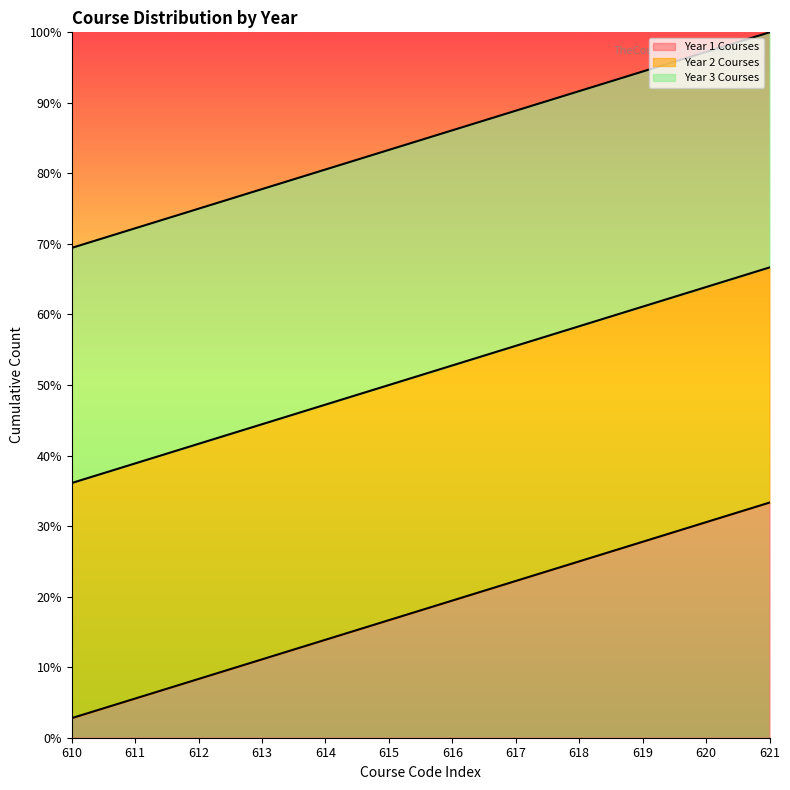

What are all the series names shown in the legend?

Year 1 Courses, Year 2 Courses, Year 3 Courses